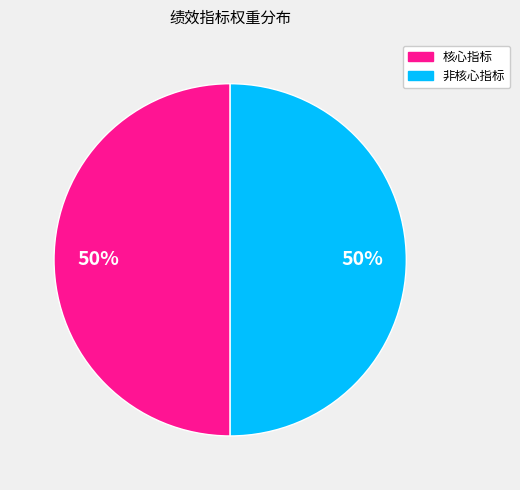

To the nearest percent, what is the average slice percentage?

50%